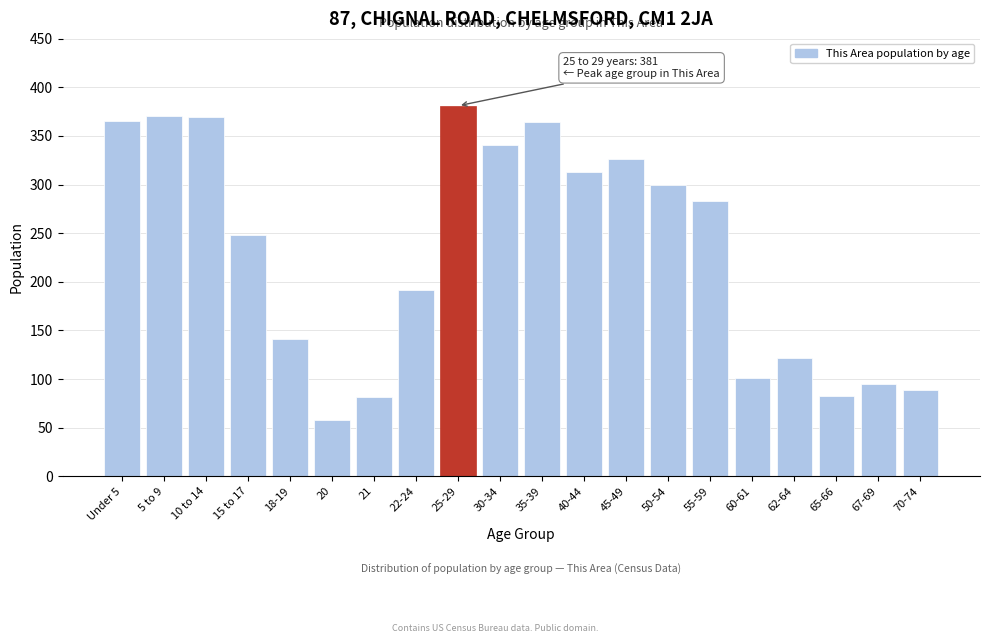

What is the smallest value displayed?

58